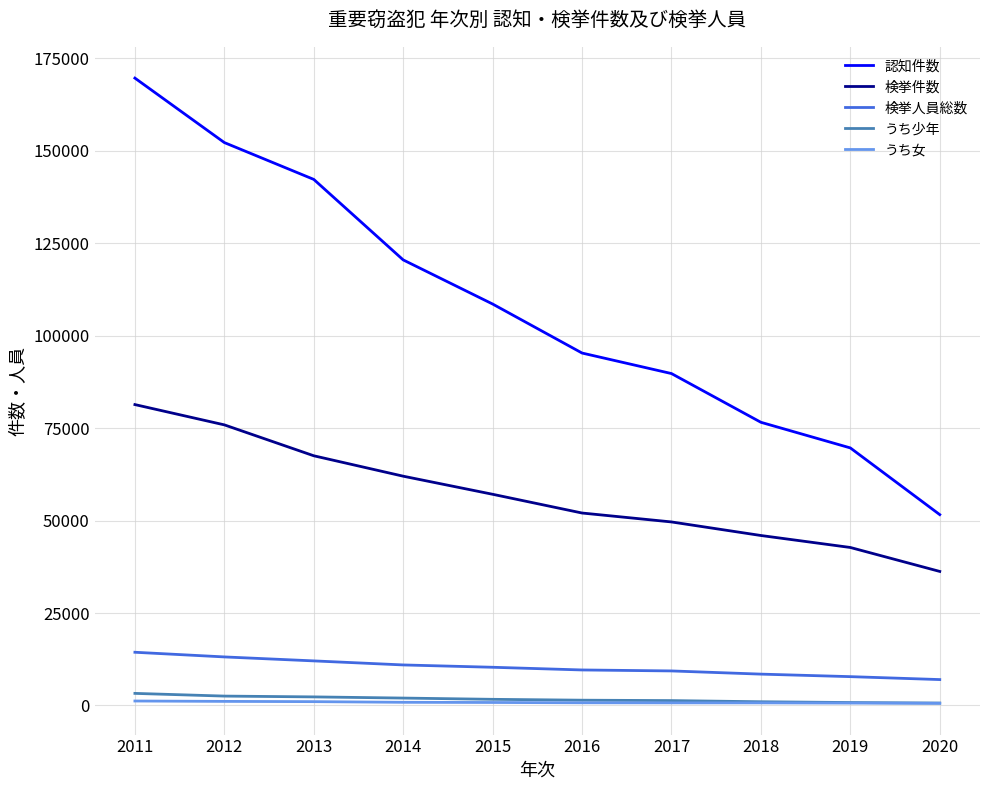

What are all the series names shown in the legend?

認知件数, 検挙件数, 検挙人員総数, うち少年, うち女